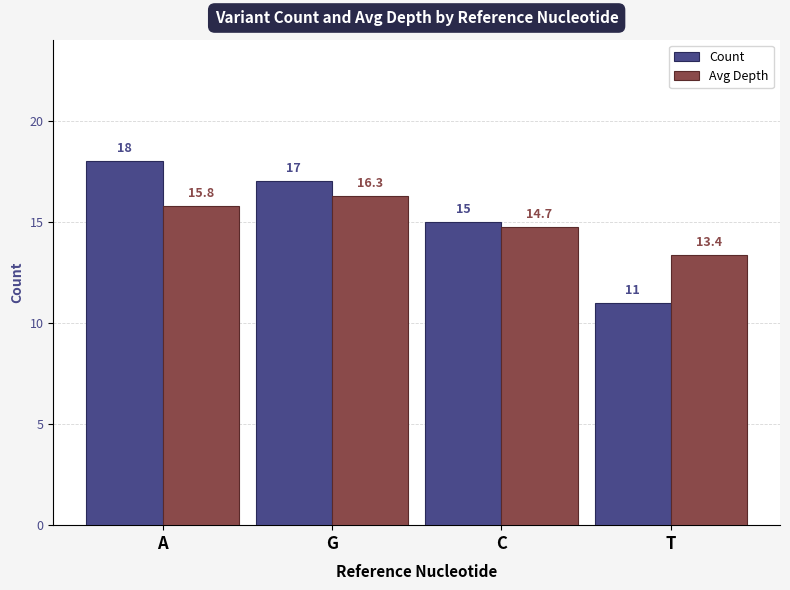

Is it true that Count equals 11.0 at T?

True